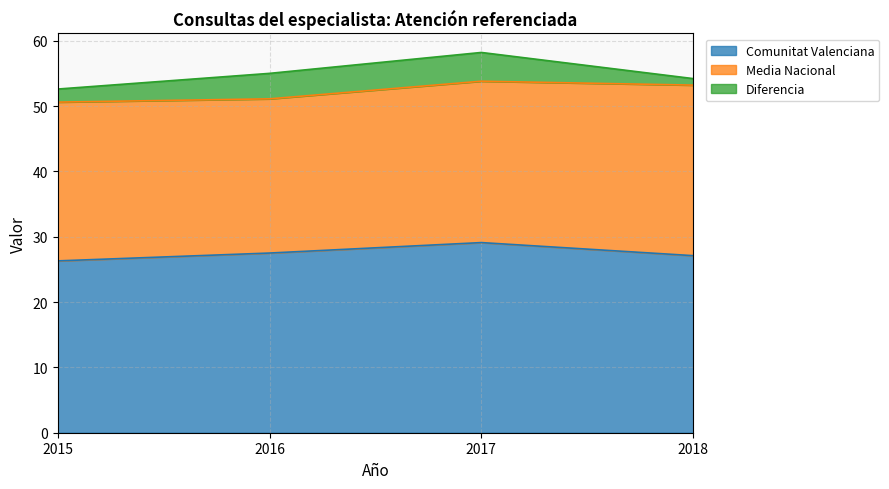

The Media Nacional series shows 9.2 at 2015. True or false?

False